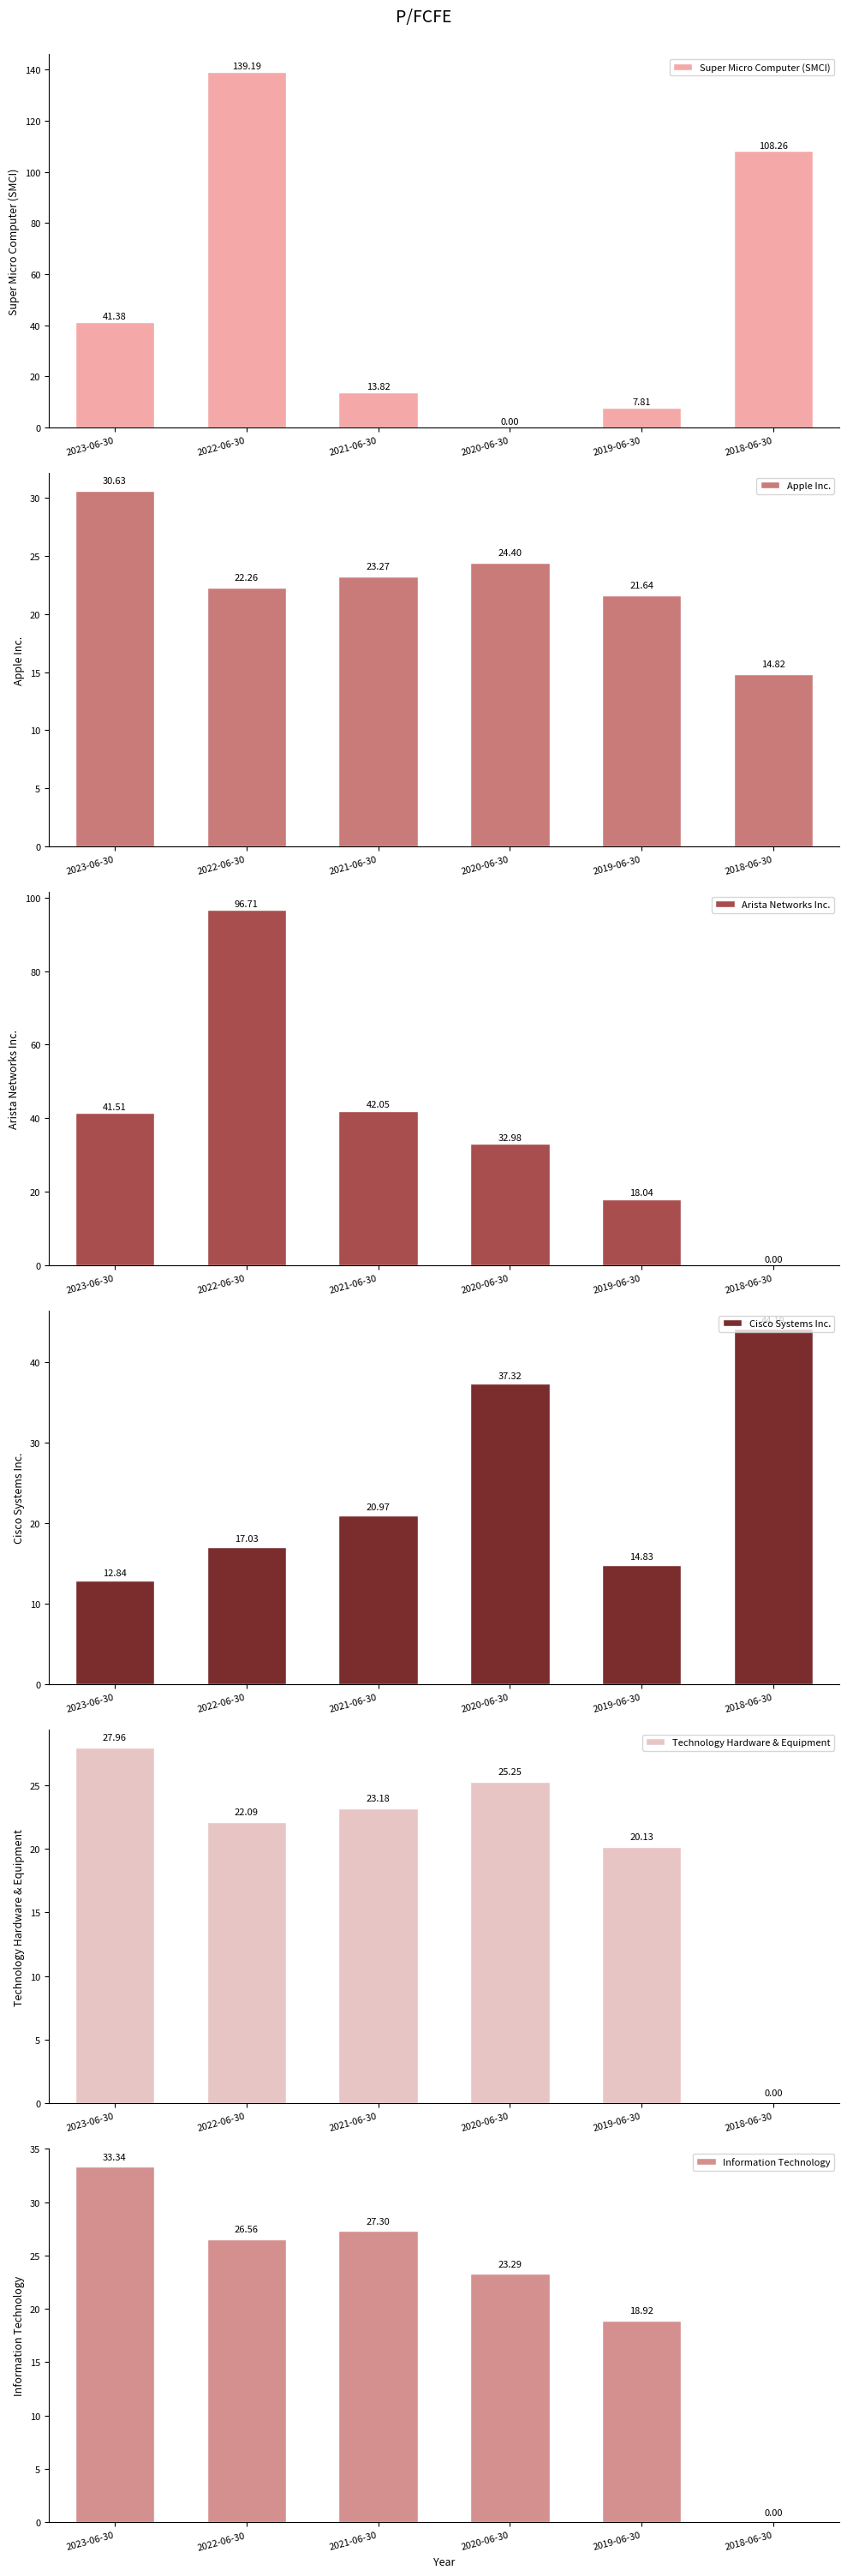

What is the highest value of the Information Technology series?

33.3